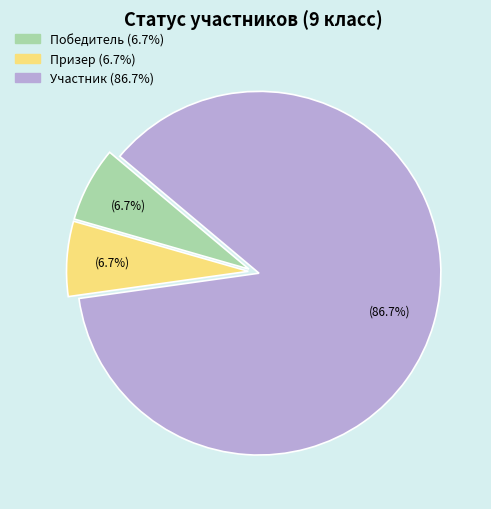

To the nearest percent, what is the combined percentage of Победитель and Участник?

93%